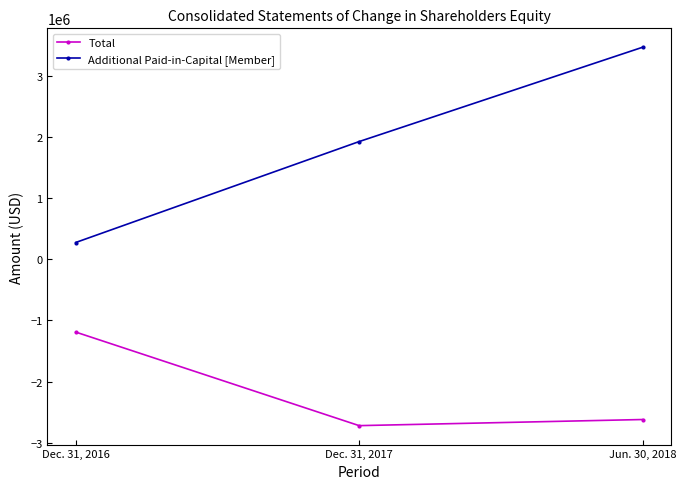

What is the label of the 1st point from the right?

Jun. 30, 2018